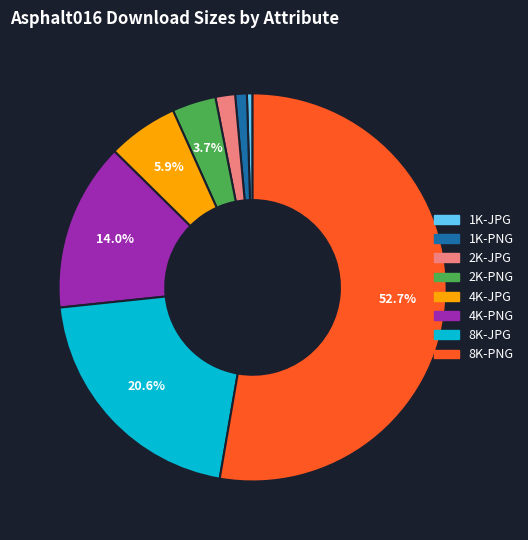

Combined, do 4K-PNG and 2K-JPG account for over 50%?

No